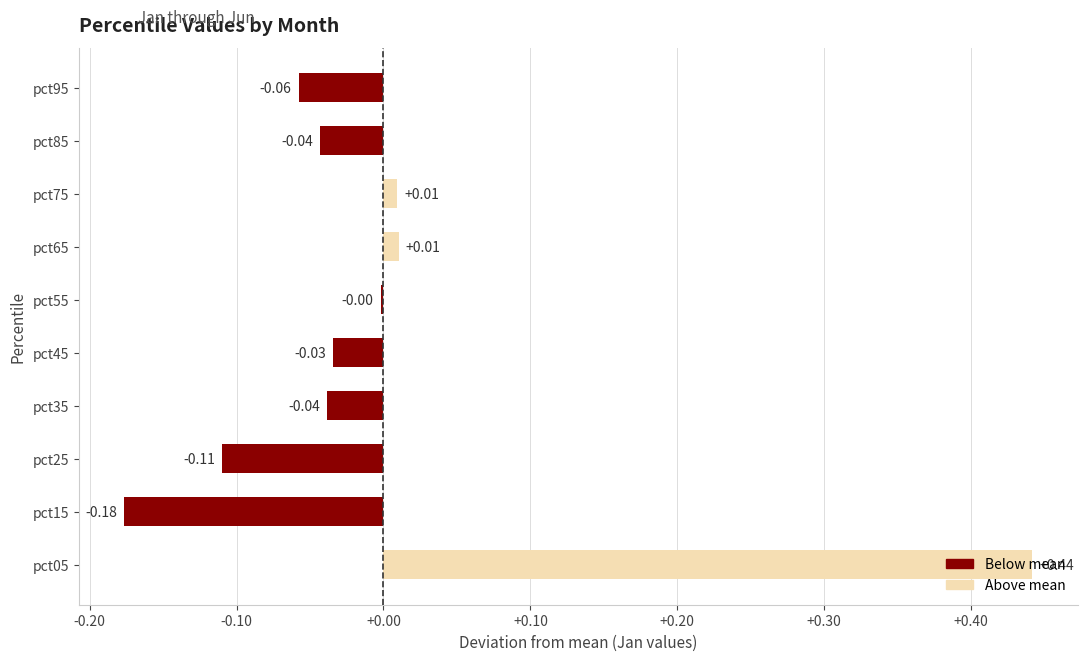

Which has a higher value, pct25 or pct15?

pct25